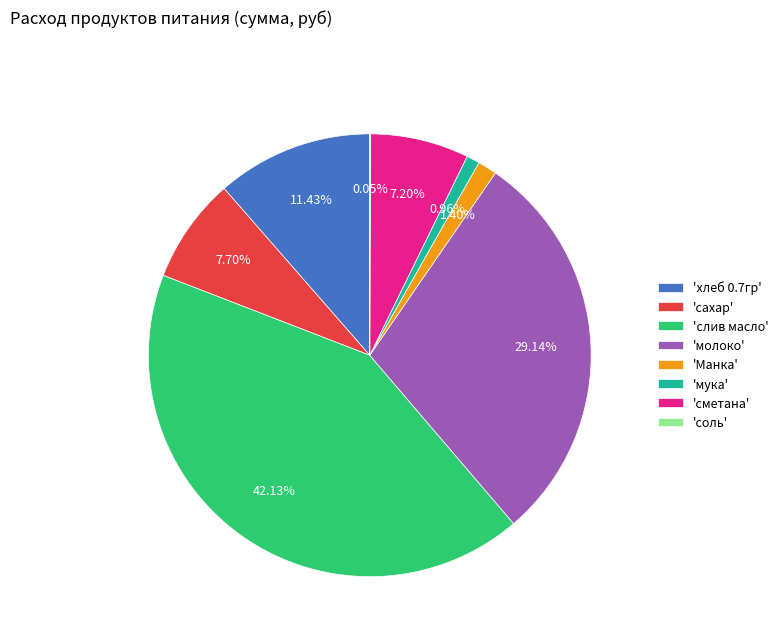

Which has a higher value, 'слив масло' or 'мука'?

'слив масло'